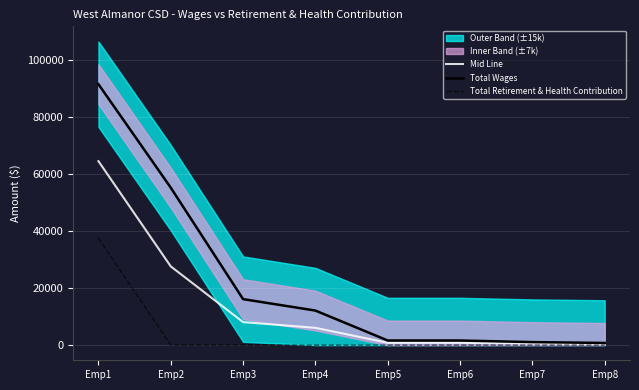

At Emp8, list the series in order from largest to smallest.

Total Wages, Mid Line, Total Retirement & Health Contribution